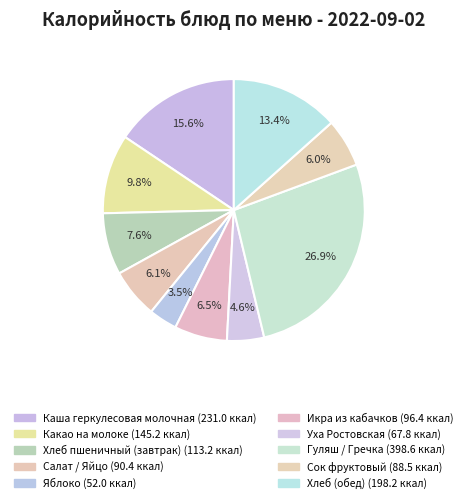

How many segments does this pie chart have?

10